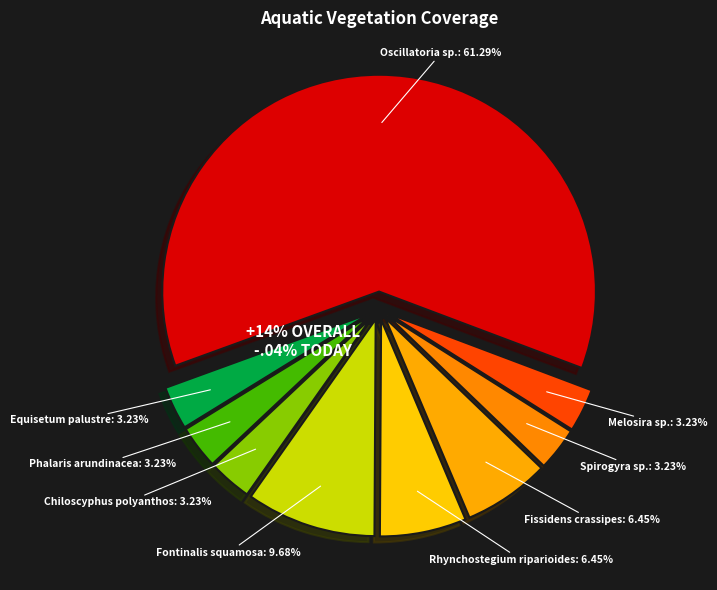

Is the sum of Equisetum palustre and Spirogyra sp. greater than half?

No